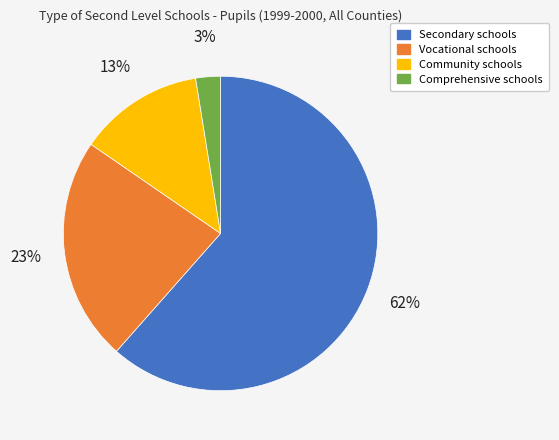

Do Comprehensive schools and Vocational schools together represent more than half of the pie?

No